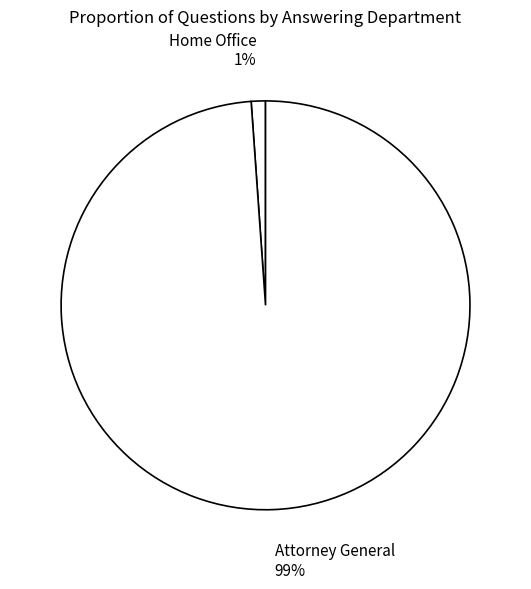

Is it true that Home Office is 1% of the pie?

True